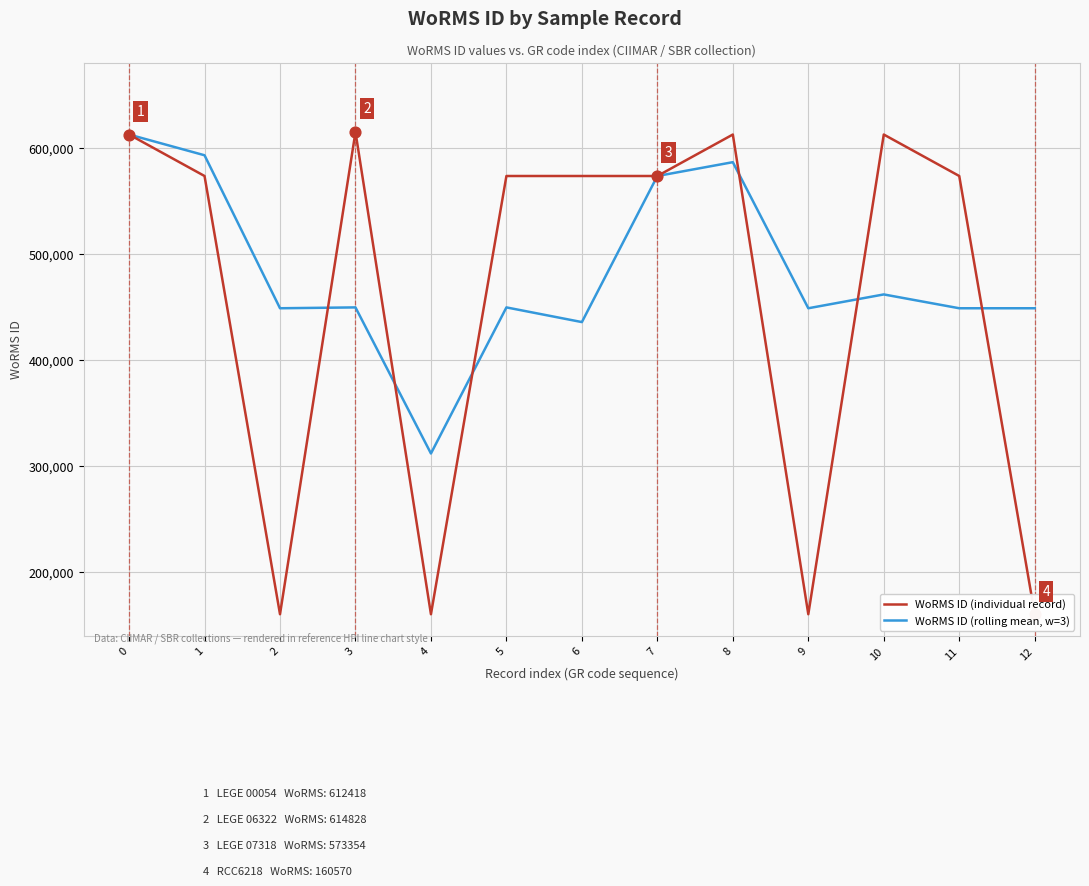

Which series contains the highest Y value?

WoRMS ID (individual record)